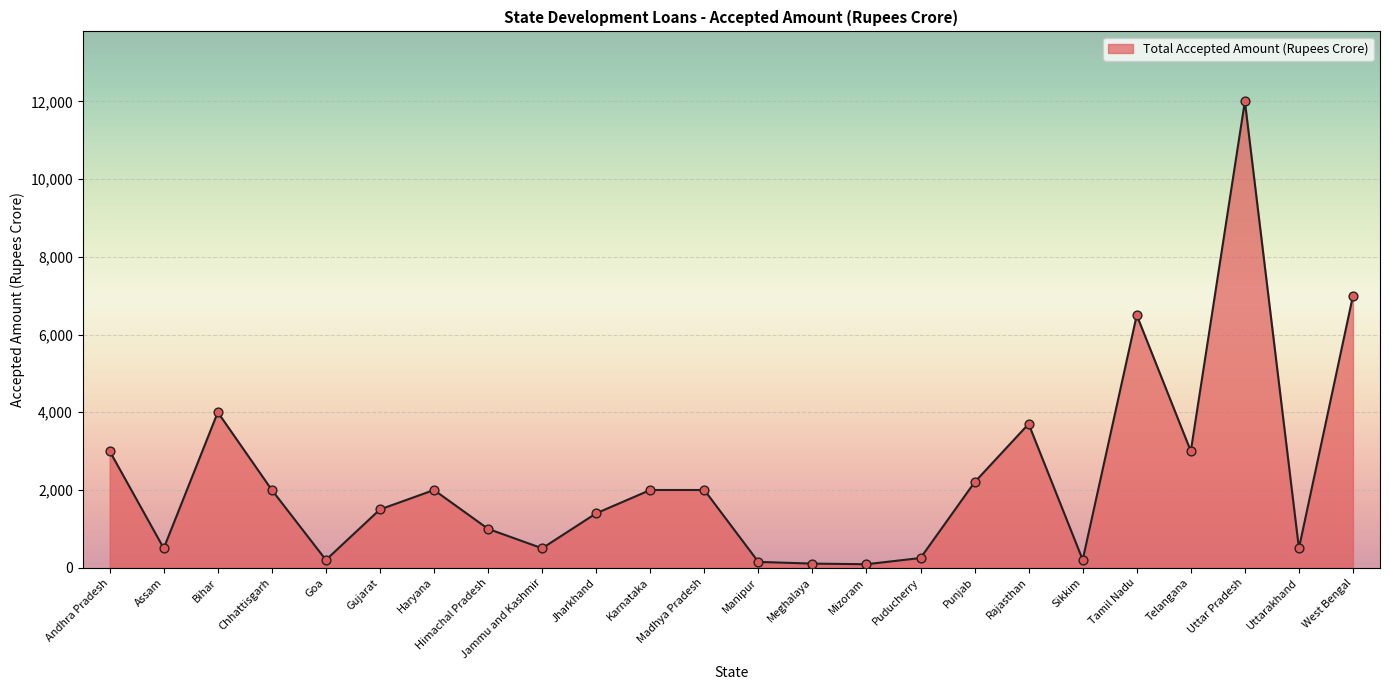

Between Telangana and Jharkhand, which is larger?

Telangana